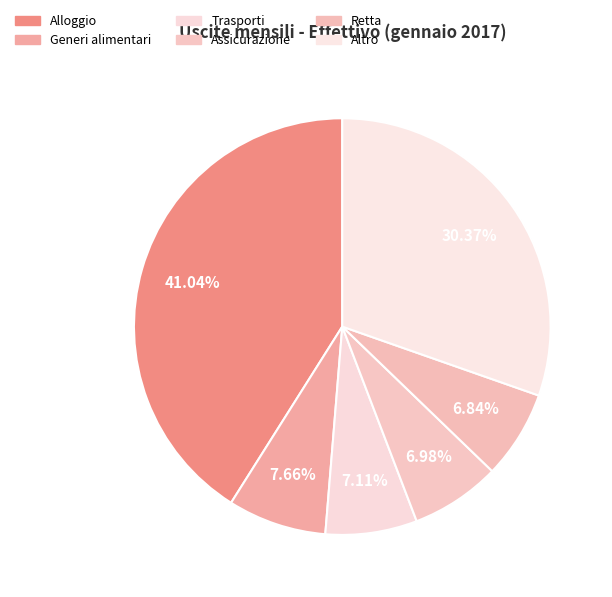

How many slices are in this pie chart?

6